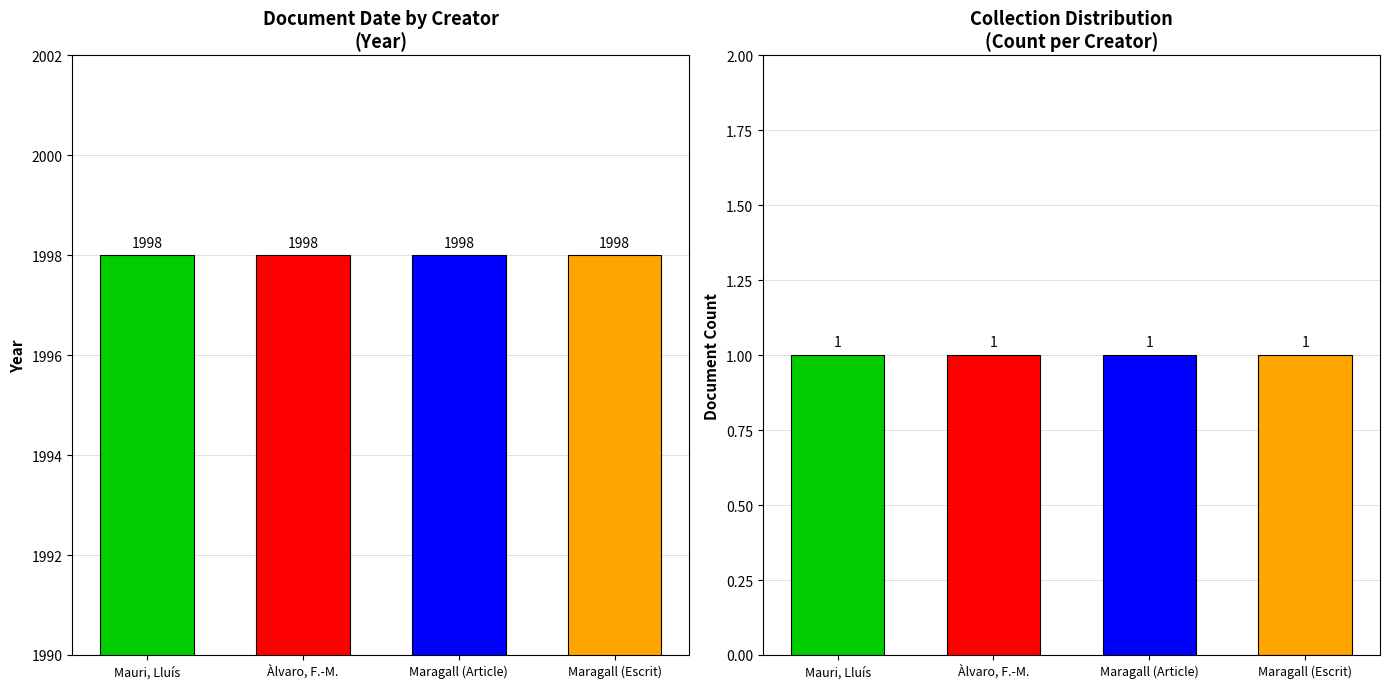

Is the value of Count at Maragall (Escrit) greater than the value of Year at Maragall (Escrit)?

No